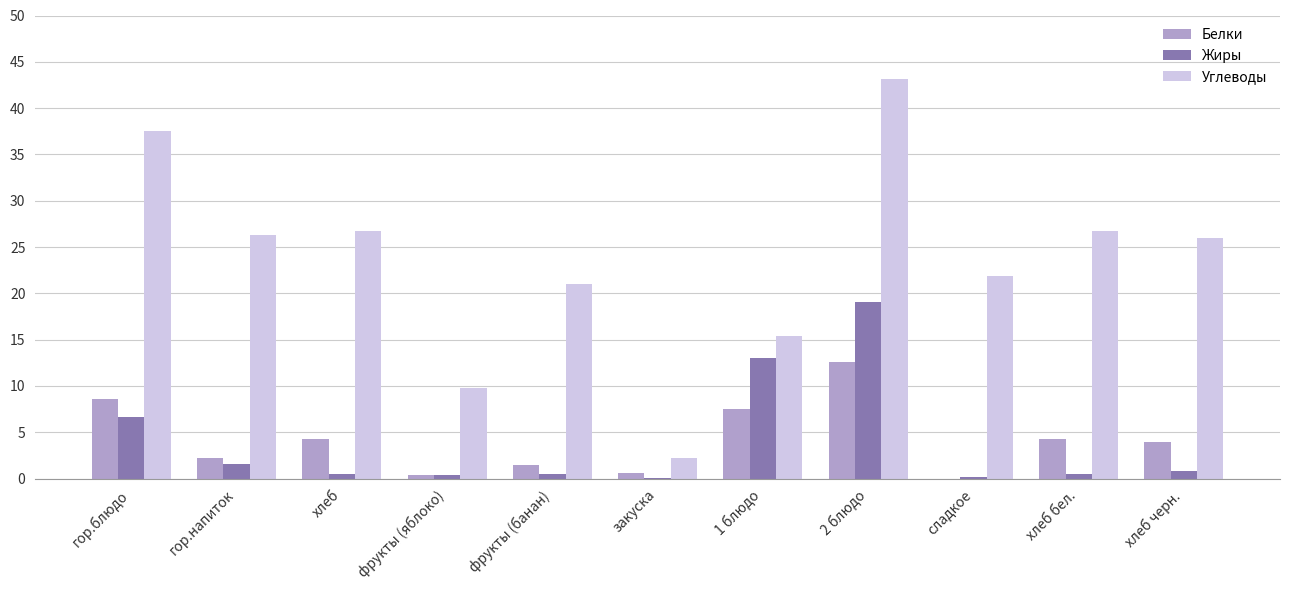

Does the chart contain stacked bars?

No